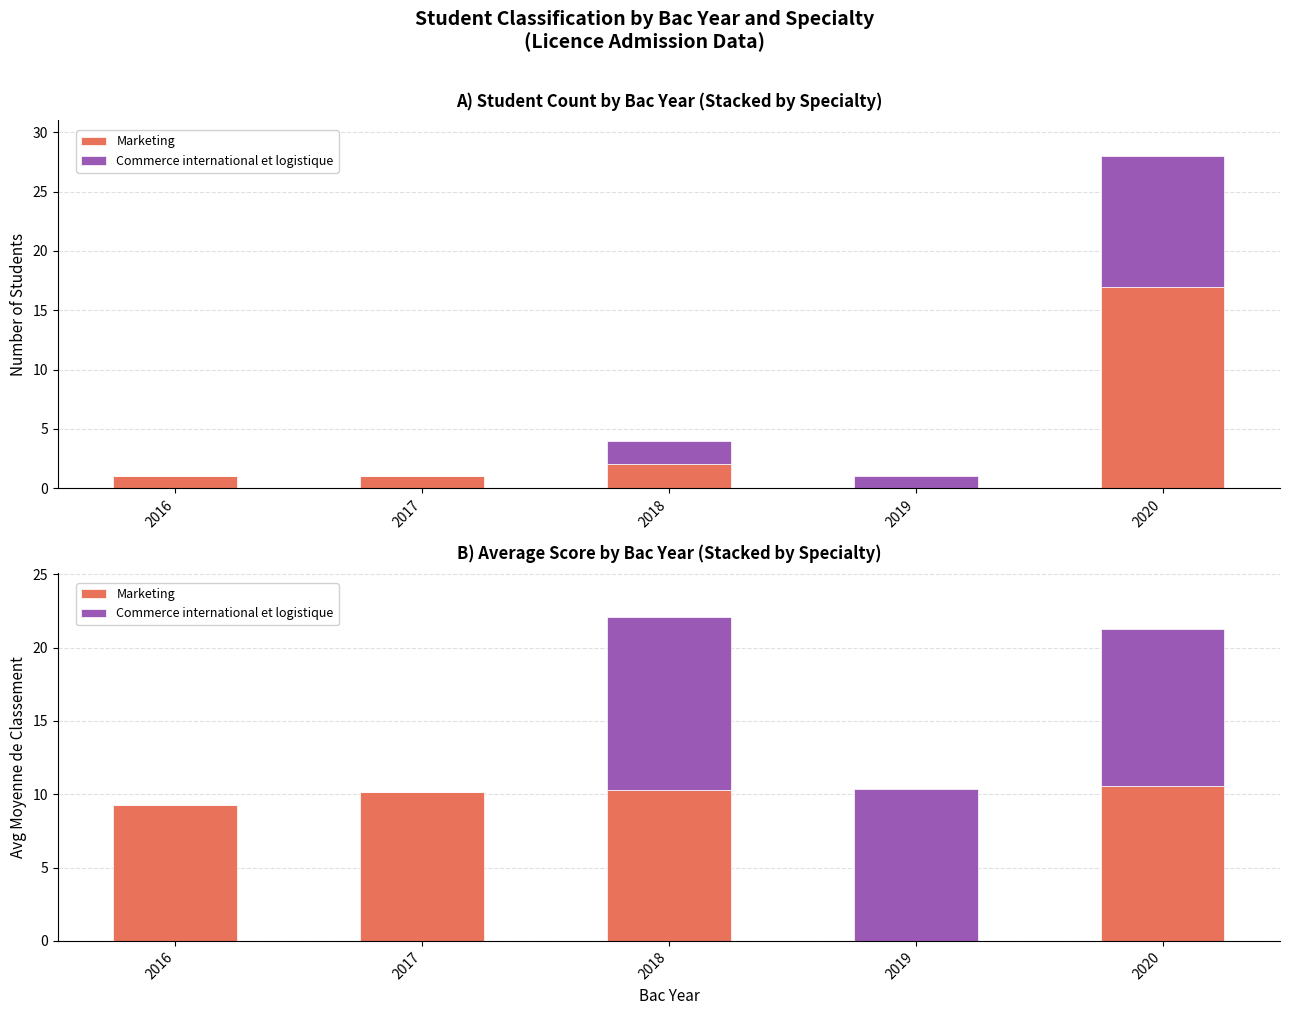

Between 2016 and 2019, which series saw the biggest shift?

Commerce international et logistique